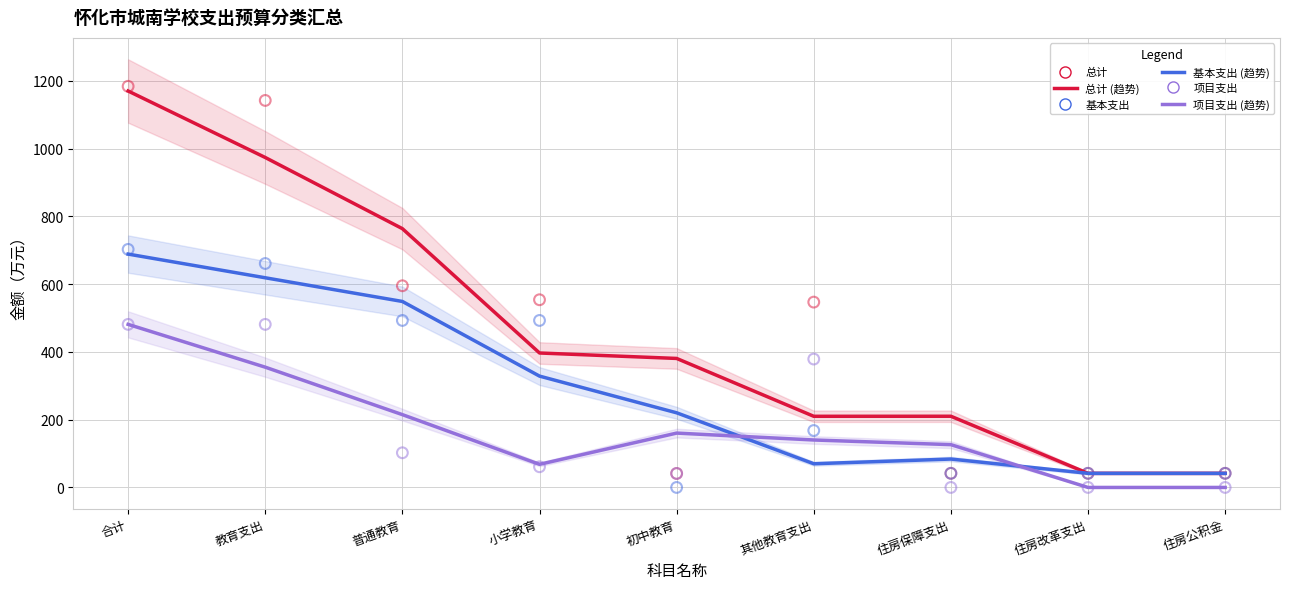

Which series contains the lowest Y value?

项目支出 (趋势)